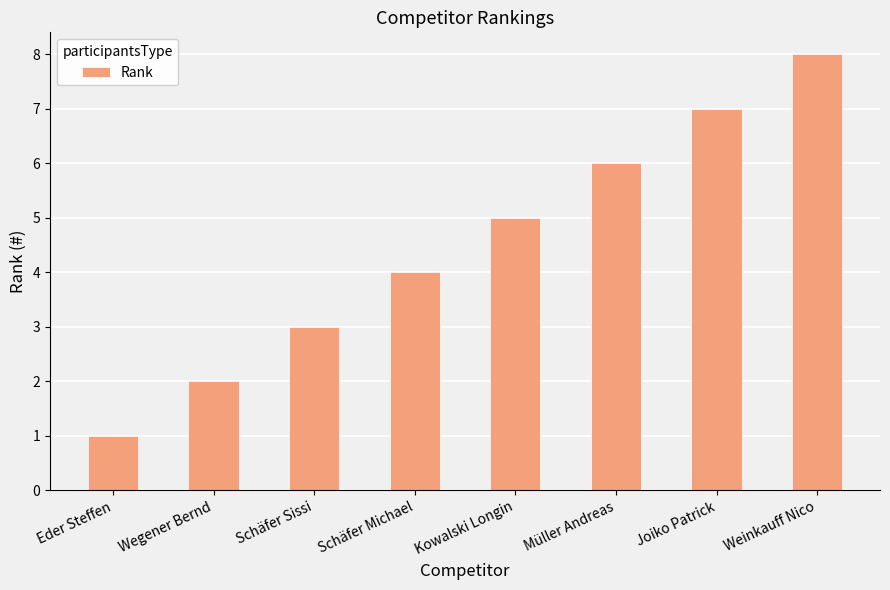

List the labels in order of value, largest first.

Weinkauff Nico, Joiko Patrick, Müller Andreas, Kowalski Longin, Schäfer Michael, Schäfer Sissi, Wegener Bernd, Eder Steffen